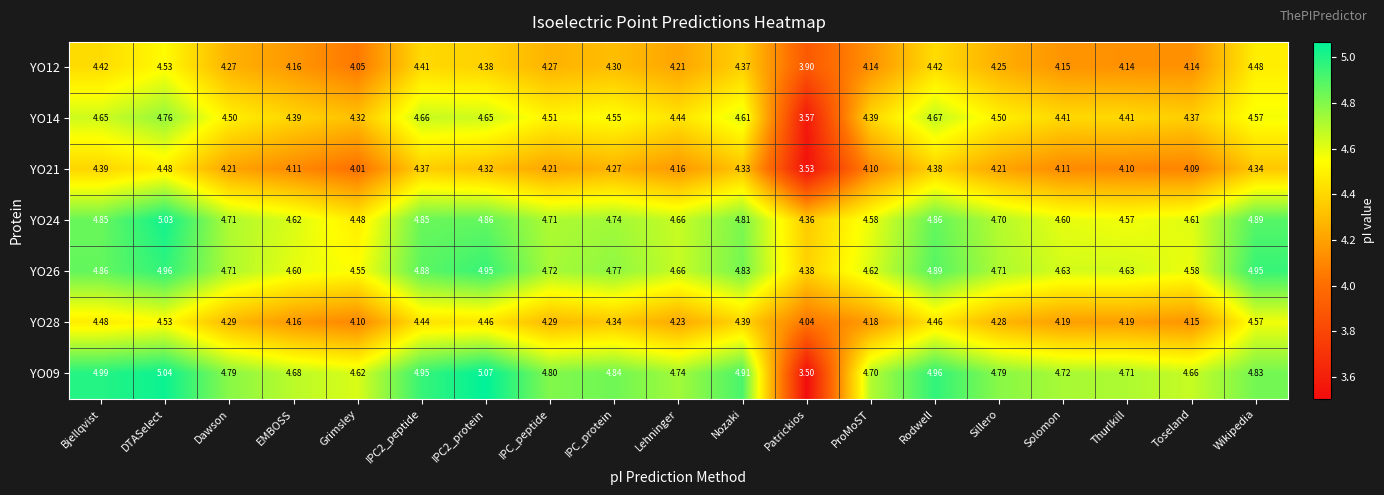

Which category has the lowest value in the YO12 series?

Patrickios